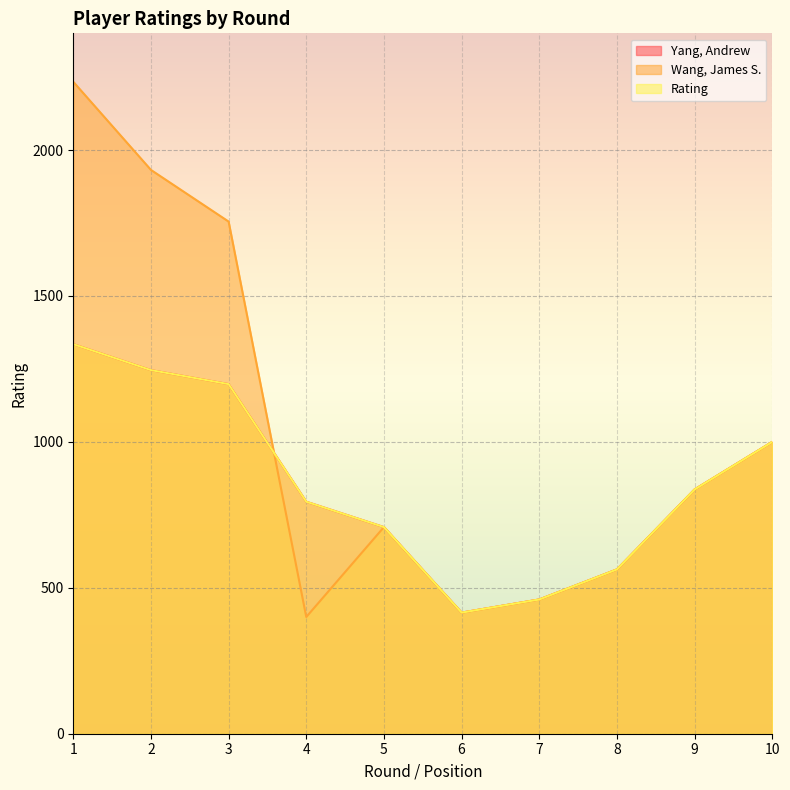

What is the value of the Yang, Andrew point at the 10th from the left?

1000